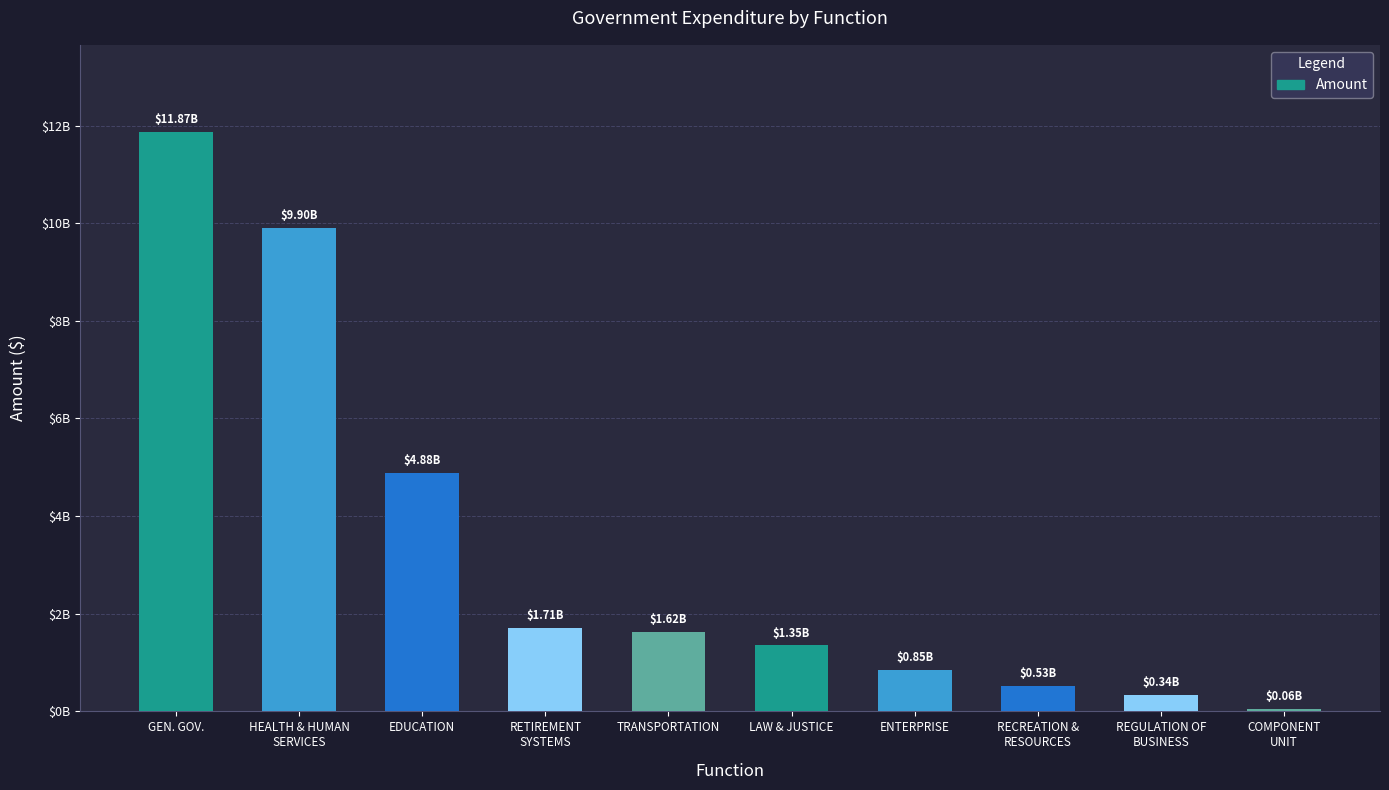

Rank the categories by value from lowest to highest.

COMPONENT
UNIT, REGULATION OF
BUSINESS, RECREATION &
RESOURCES, ENTERPRISE, LAW & JUSTICE, TRANSPORTATION, RETIREMENT
SYSTEMS, EDUCATION, HEALTH & HUMAN
SERVICES, GEN. GOV.